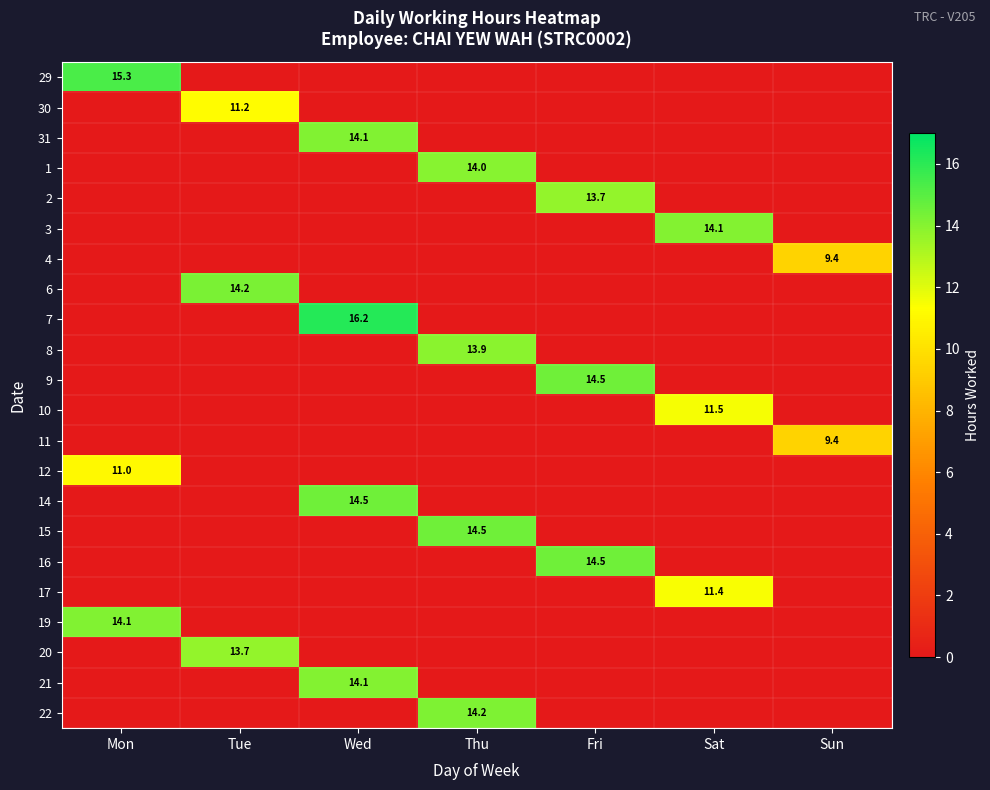

The 20 series shows 8.4 at Thu. True or false?

False